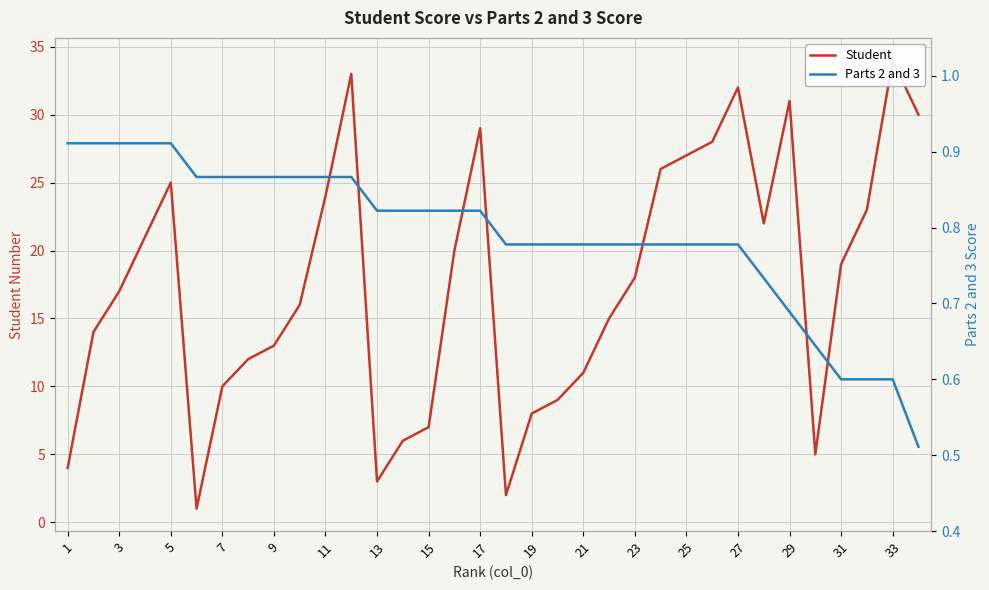

What is the highest value of the Parts 2 and 3 series?

0.9